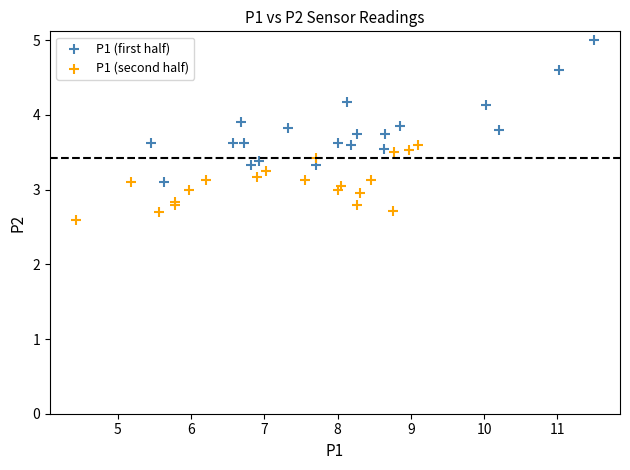

Which series contains the highest Y value?

P1 (first half)